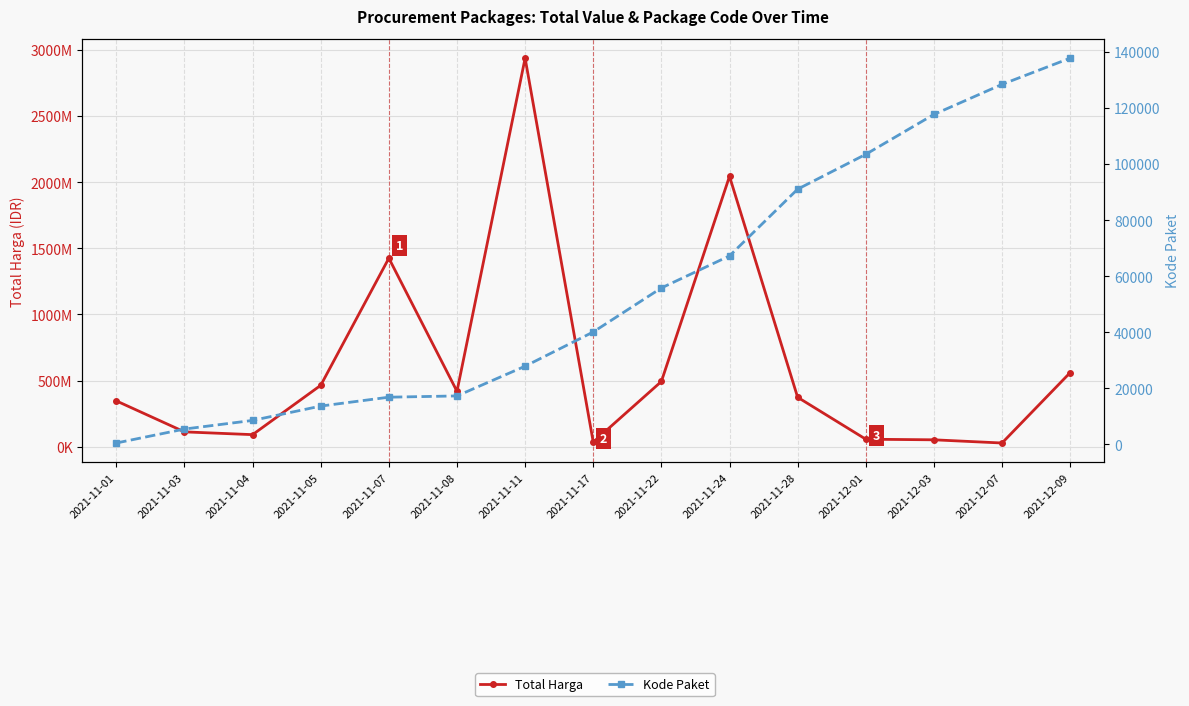

Rank the series by their average value, from highest to lowest.

Total Harga, Kode Paket